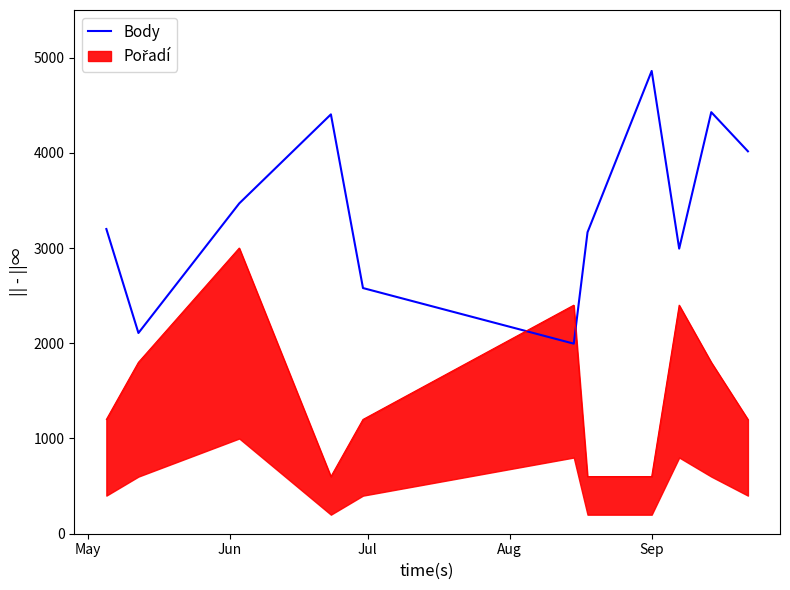

What is the maximum value for Body?

4860